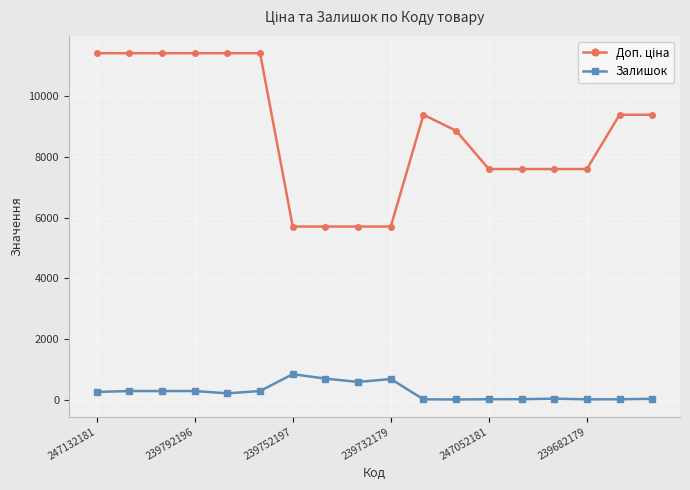

What is the difference between the maximum and second lowest values in the Залишок series?

829.0